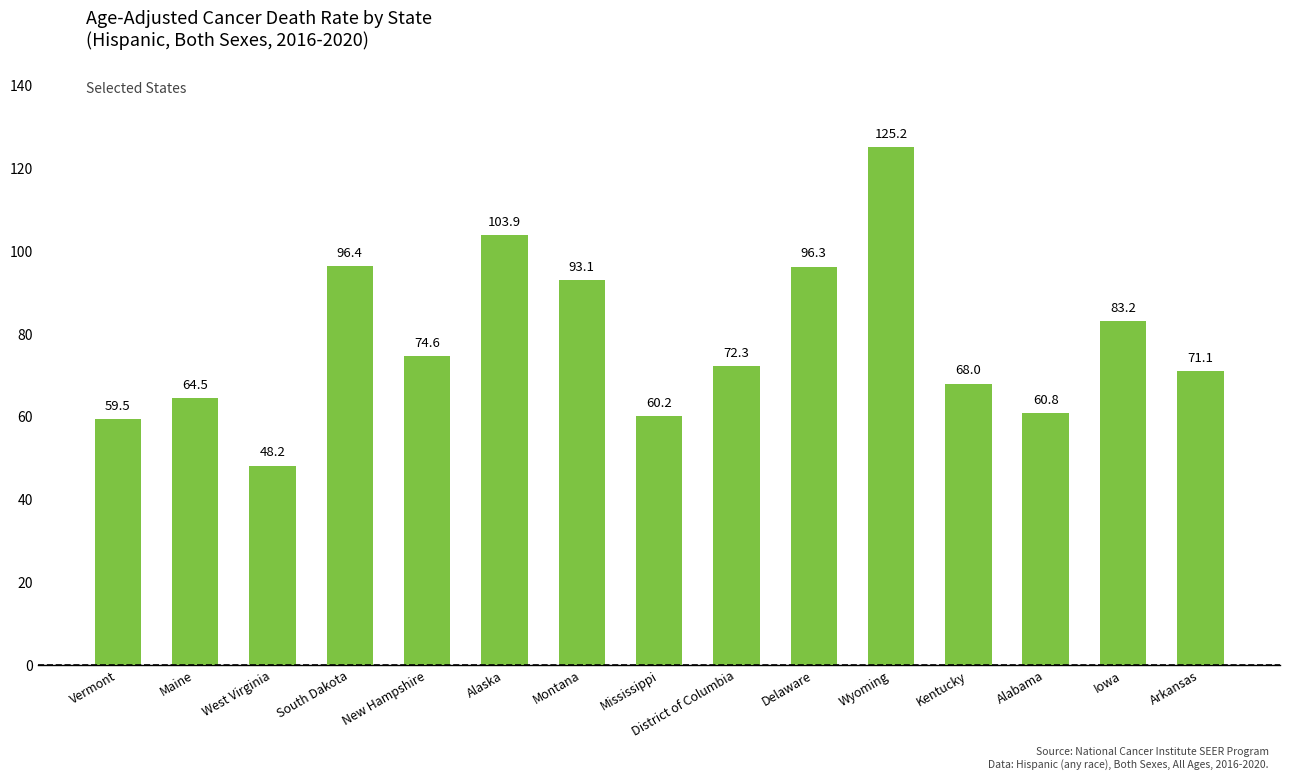

Reading left to right, extract all data points from this chart.

59.5	64.5	48.2	96.4	74.6	103.9	93.1	60.2	72.3	96.3	125.2	68.0	60.8	83.2	71.1